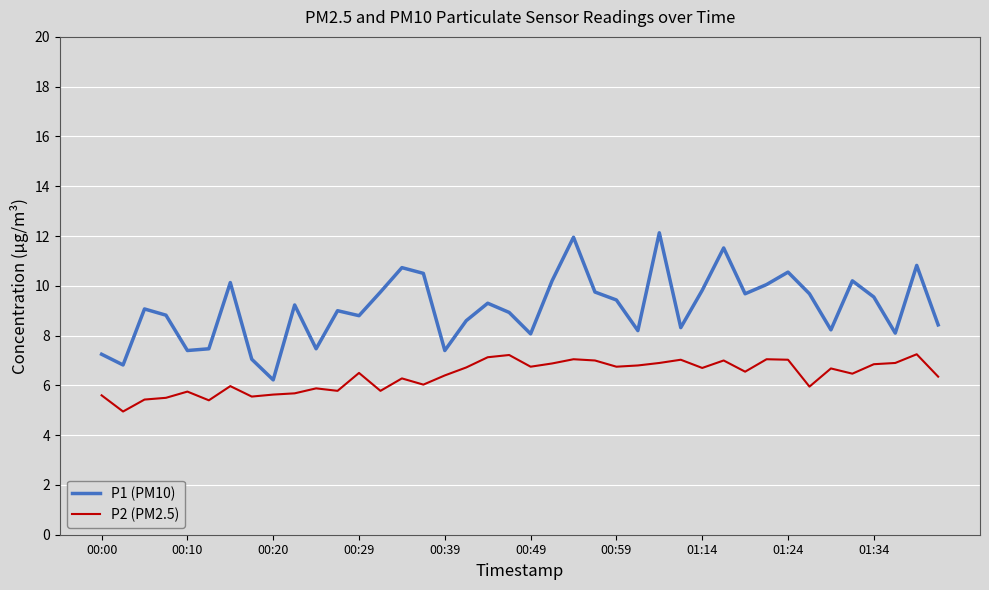

Which series has the largest total across all categories?

P1 (PM10)